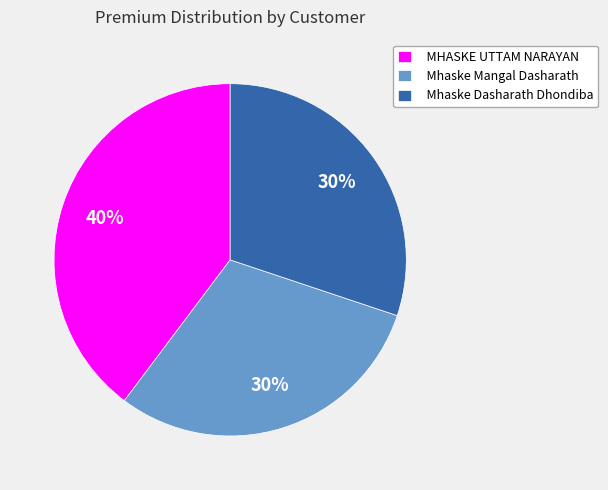

To the nearest percent, what is the difference between the Mhaske Mangal Dasharath and MHASKE UTTAM NARAYAN slice percentages?

10%